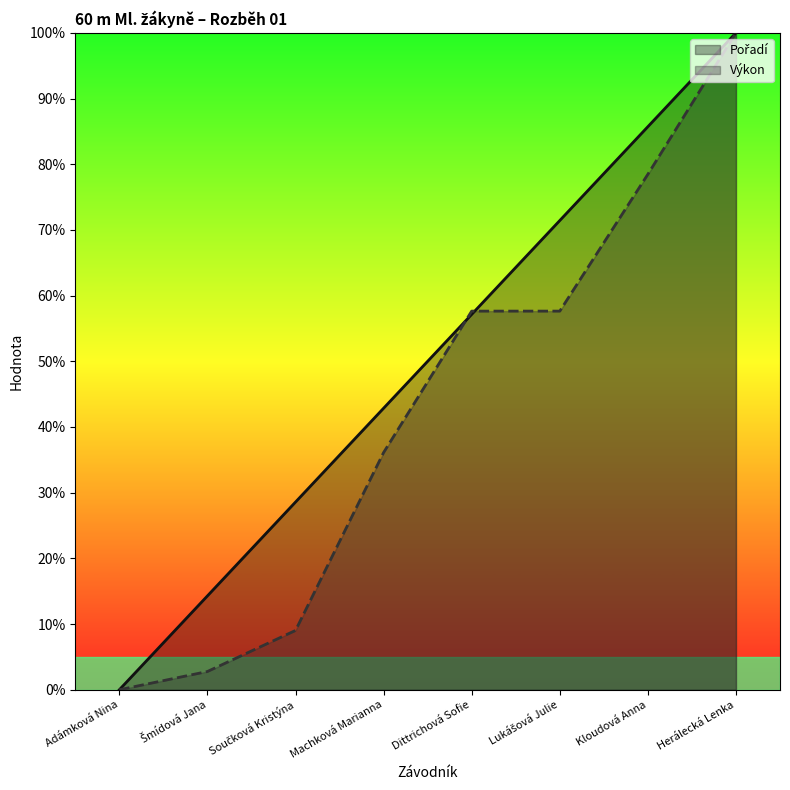

At which category is the sum across all series the highest?

Herálecká Lenka